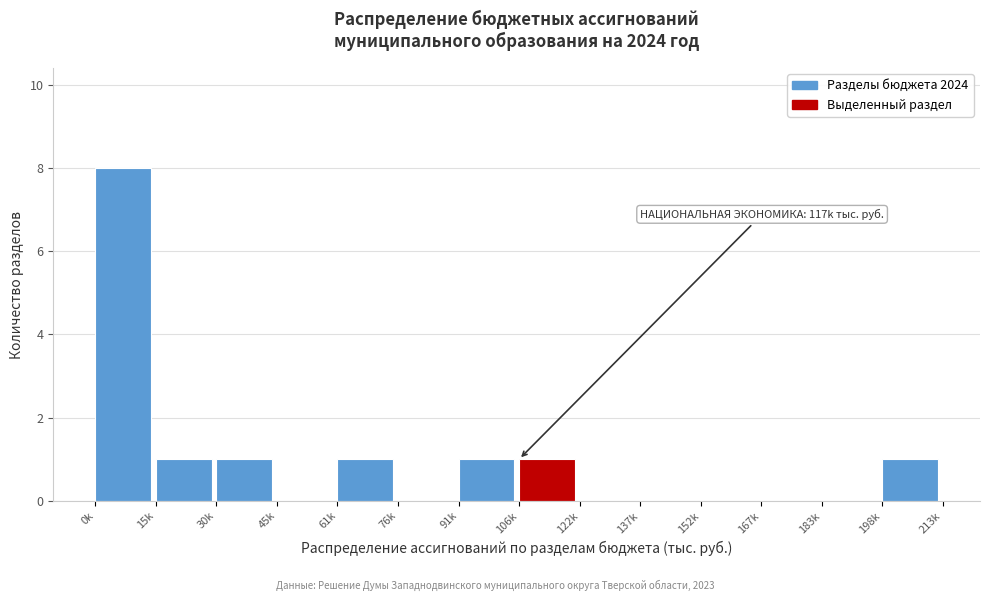

Reading left to right, what are all the values shown in this chart?

0k=8	15k=1	30k=1	45k=0	61k=1	76k=0	91k=1	106k=1	122k=0	137k=0	152k=0	167k=0	183k=0	198k=1